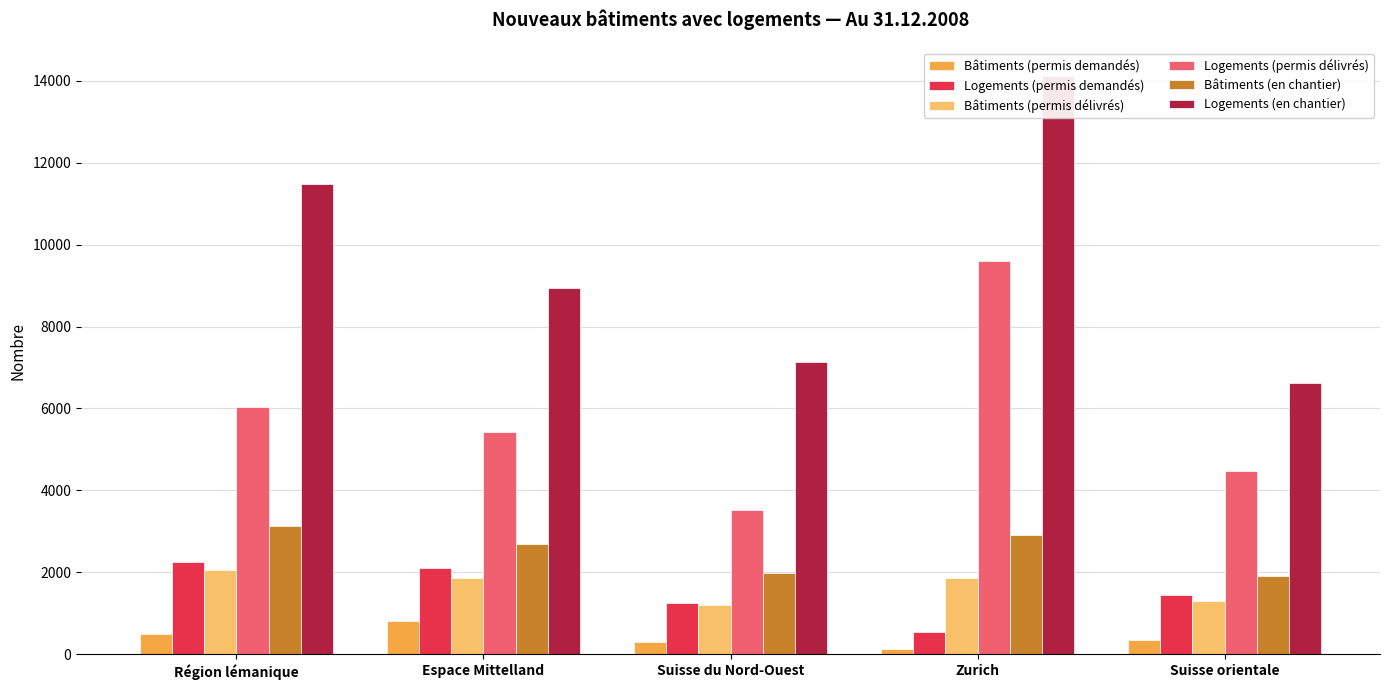

Which category has the highest value across all series?

Zurich